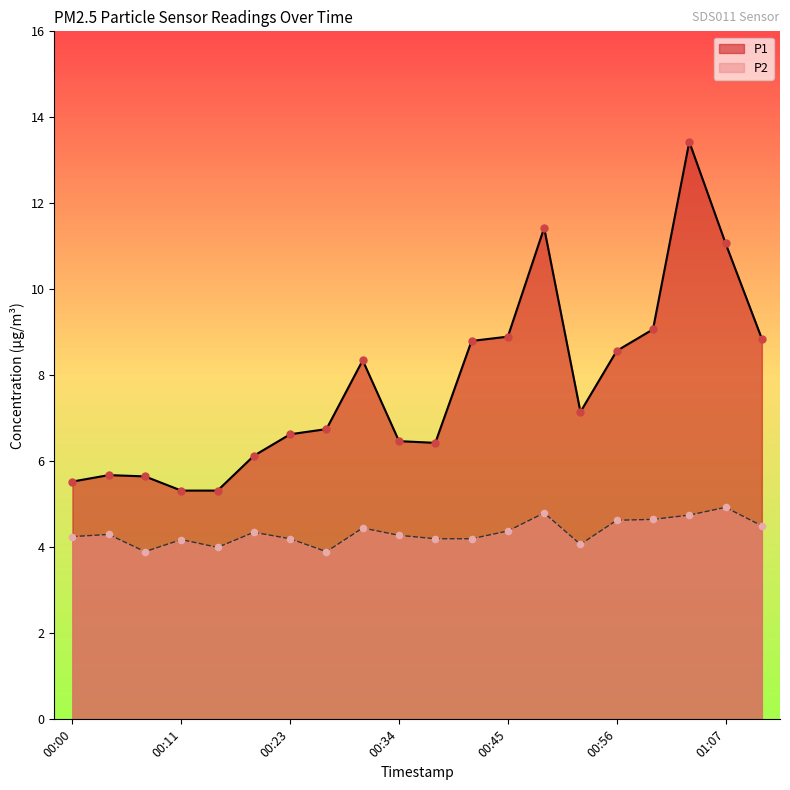

Which series reaches the maximum Y coordinate?

P1